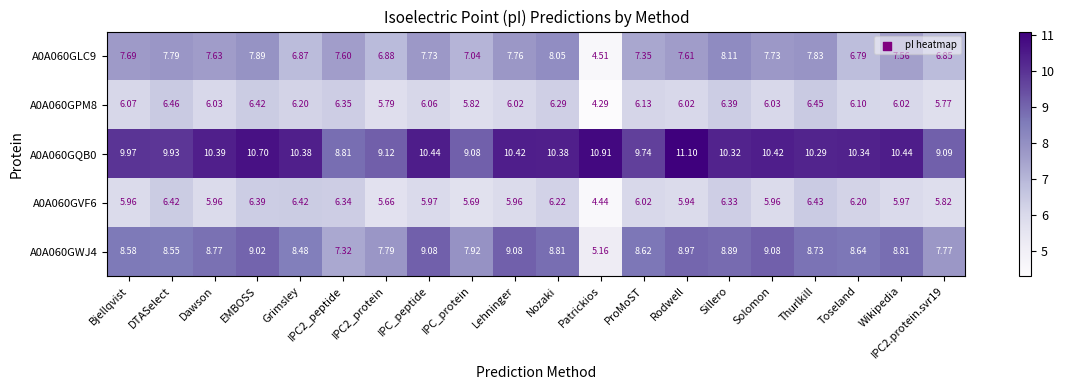

At which label does A0A060GQB0 first exceed 10?

Dawson